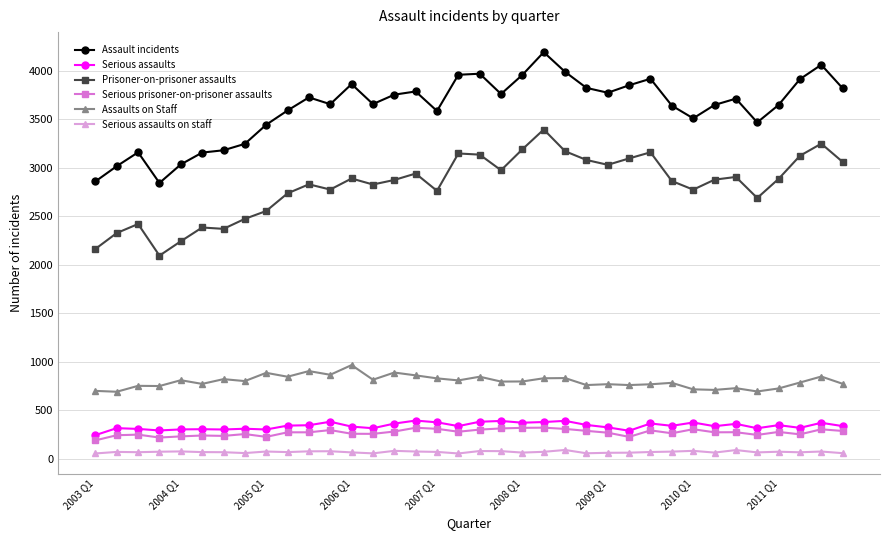

Which series has the largest total across all categories?

Assault incidents